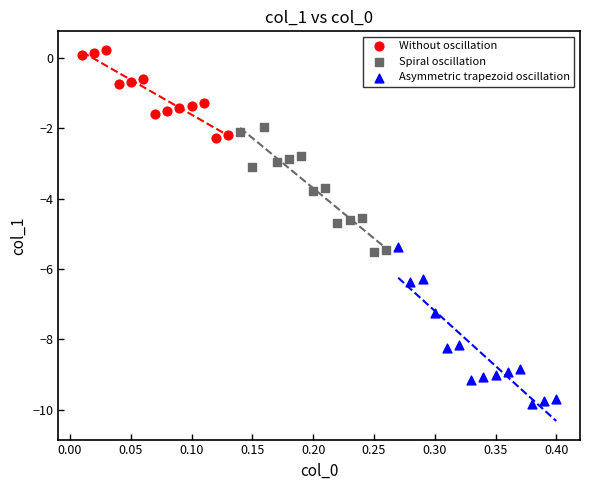

What are all the series names shown in the legend?

Without oscillation, Spiral oscillation, Asymmetric trapezoid oscillation